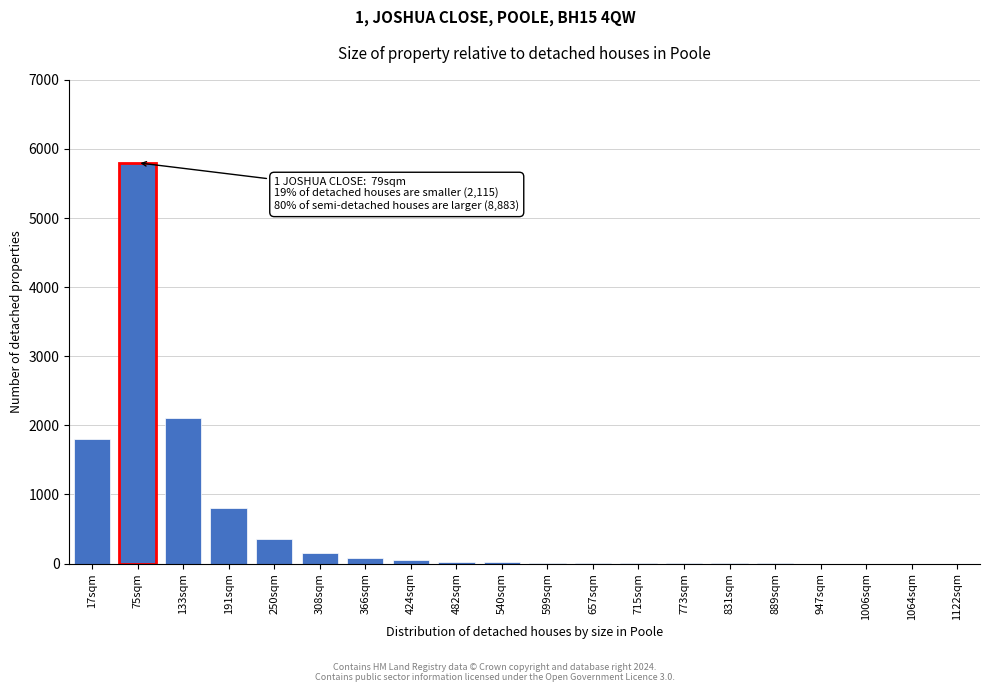

Which label corresponds to the largest value in the chart?

75sqm